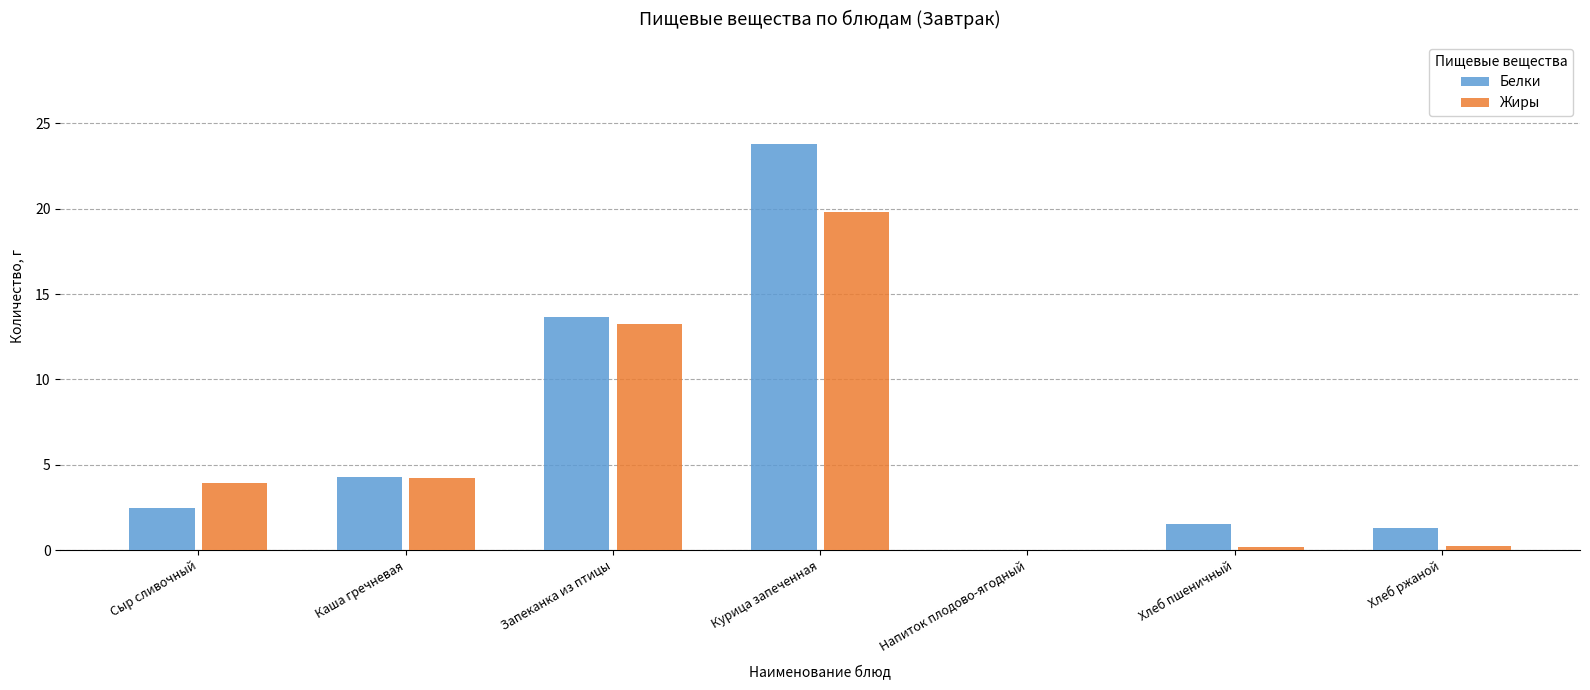

The value of Жиры at Хлеб ржаной is 0.2. True or false?

True